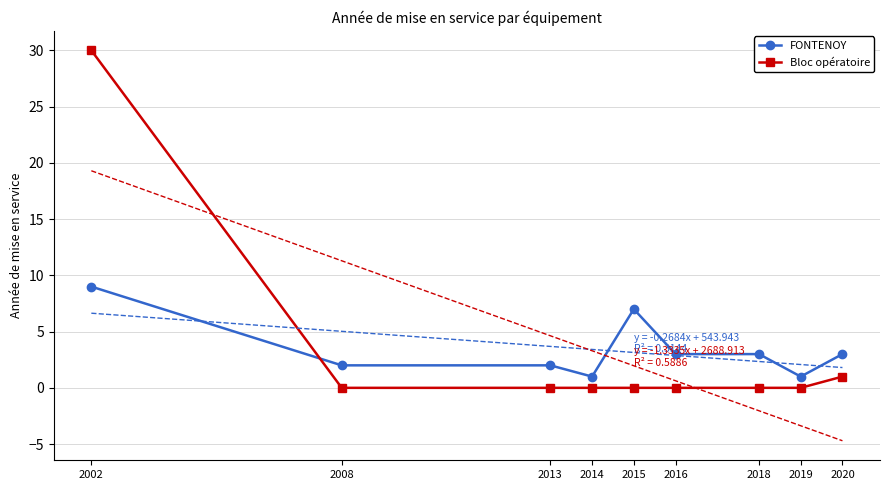

Where is FONTENOY nearest to the value 5?

2015